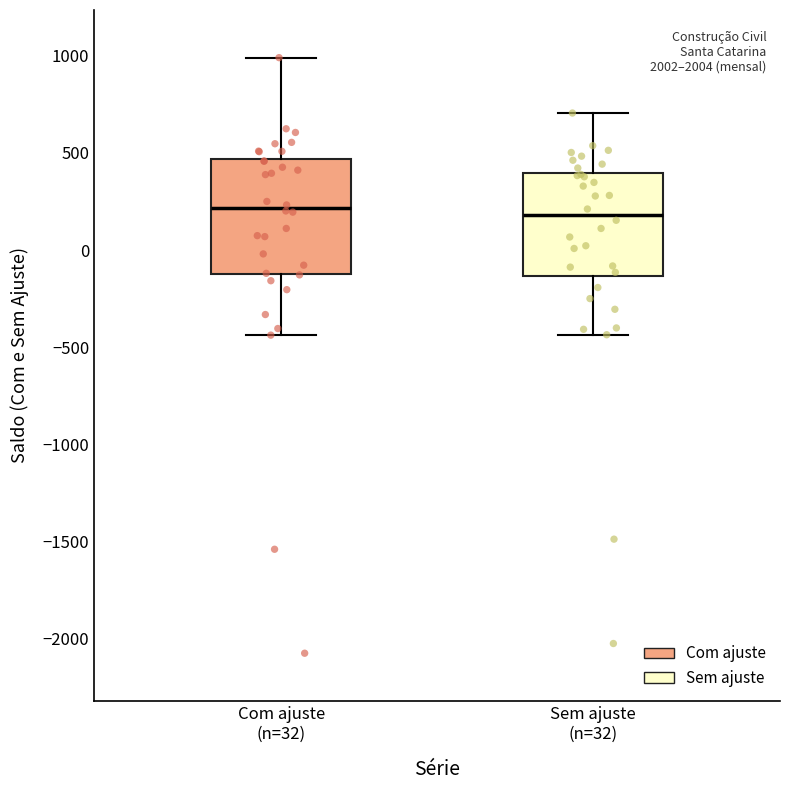

Where does the lower whisker of the box for Com ajuste (n=32) end on the y-axis? The values are not printed on the chart, so give them approximately, as read against the axis.

-450